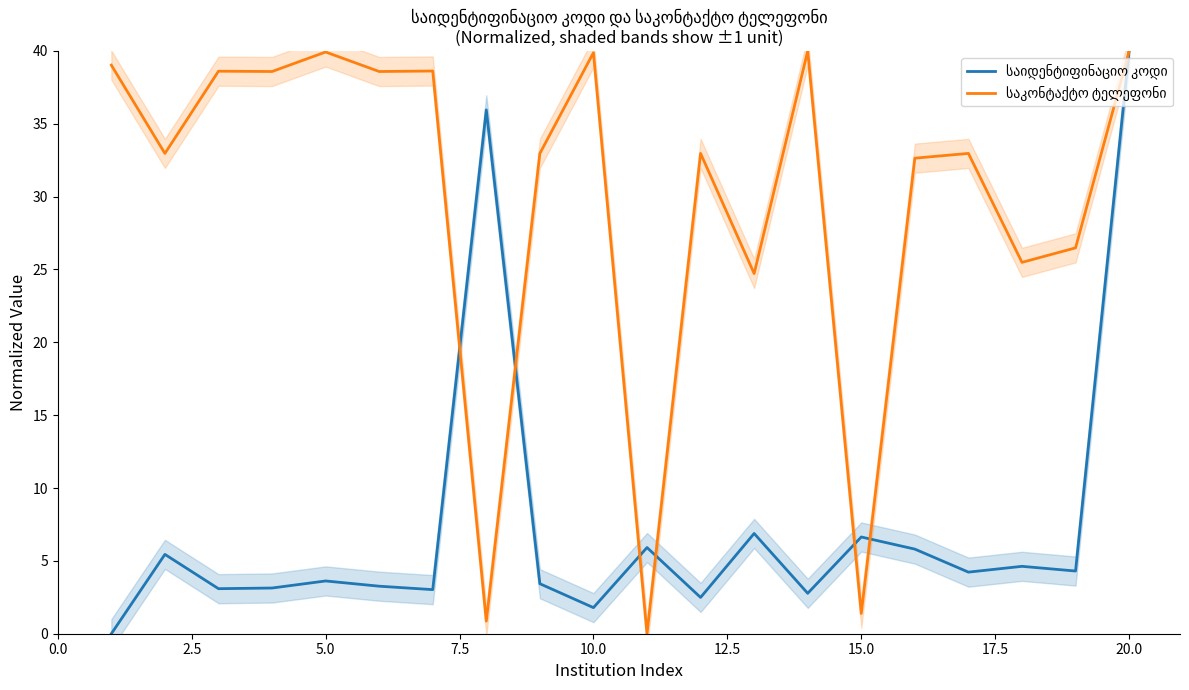

Which series has the largest range (max minus min)?

საიდენტიფინაციო კოდი